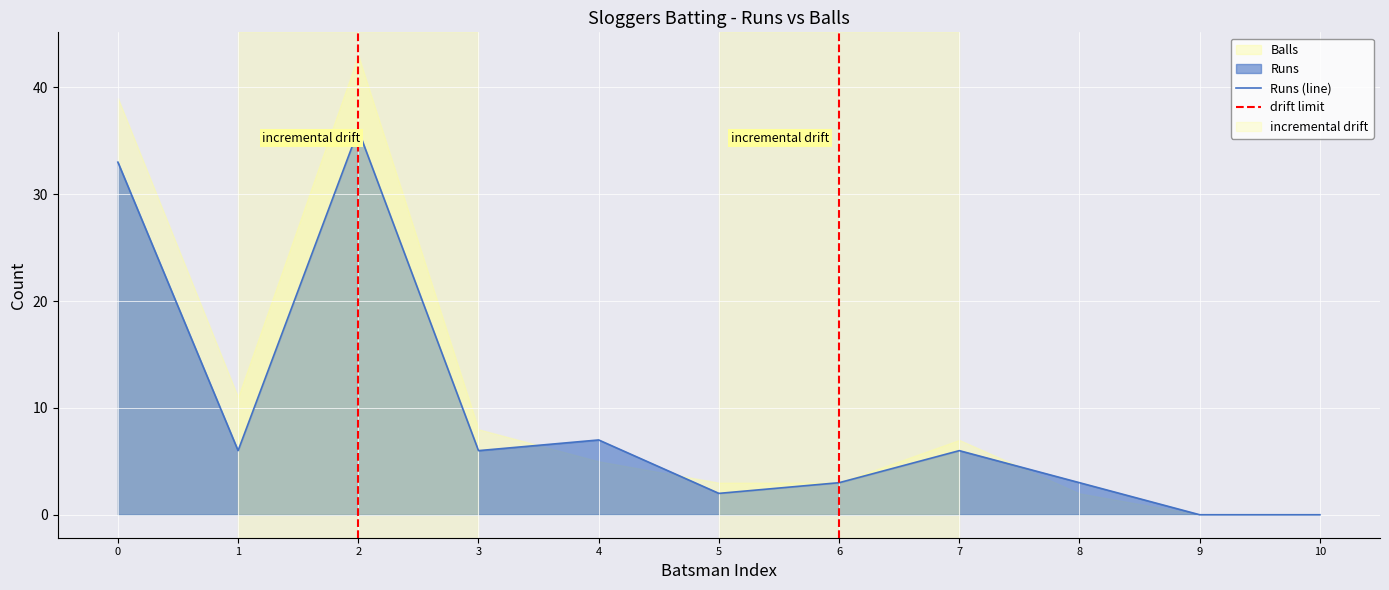

True or false: Runs (line) has a value of 9 at 3.

False